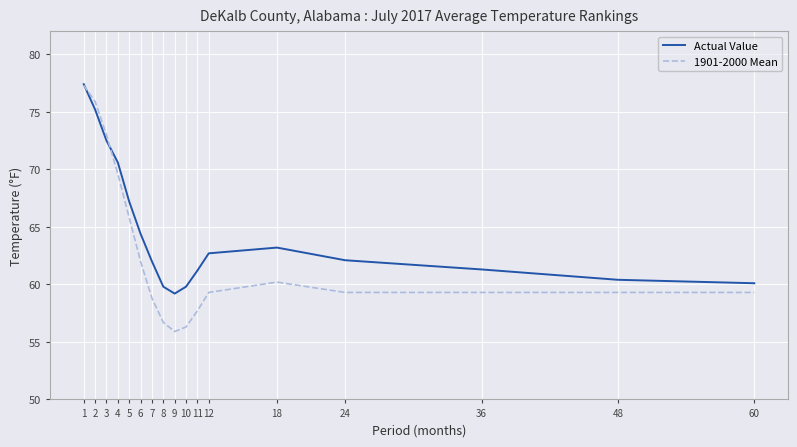

What is the sum of all 1901-2000 Mean values?

1065.7